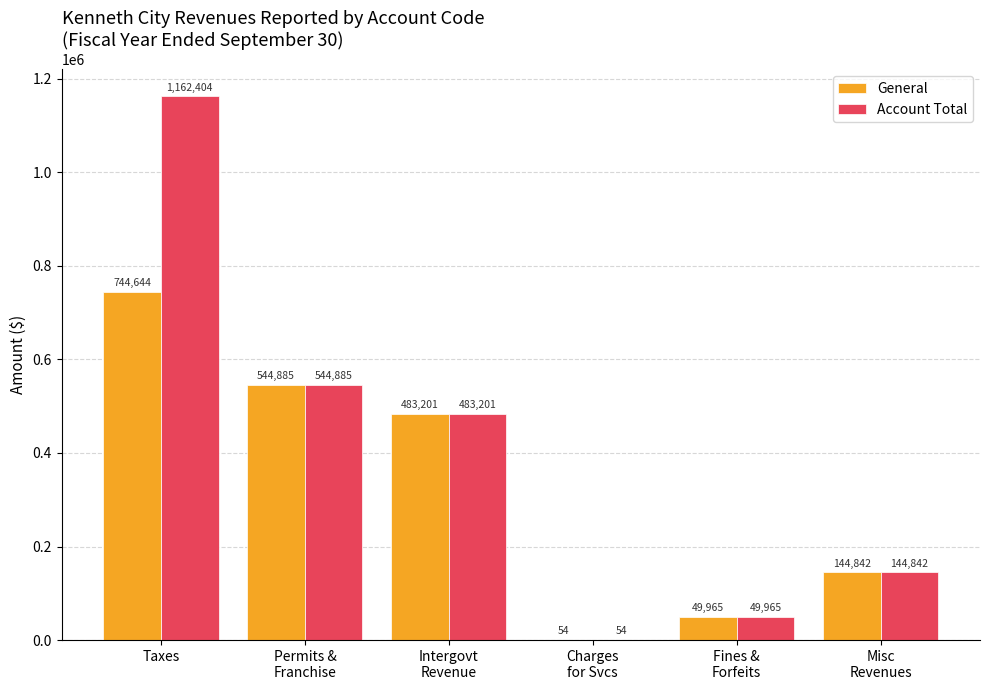

Which series has the largest total across all categories?

Account Total